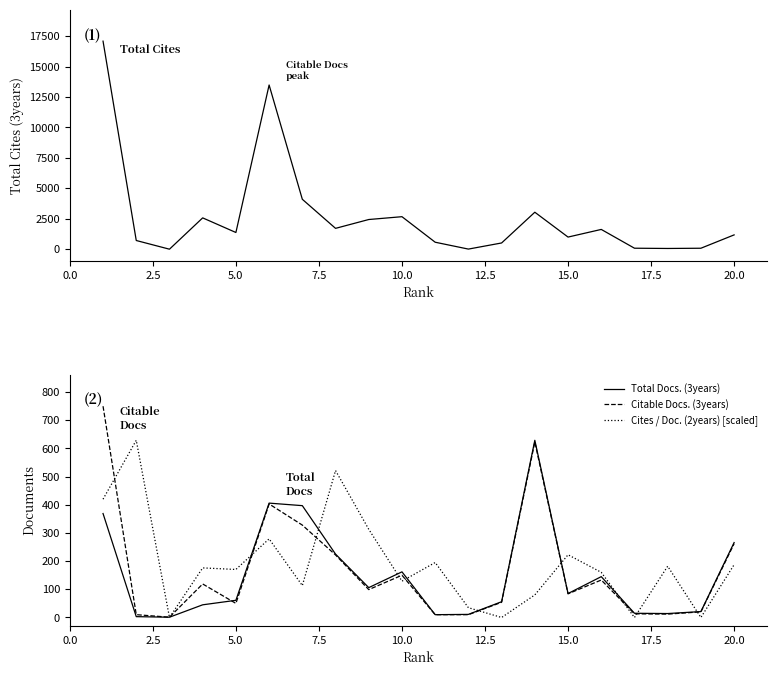

What is the highest value of the Total Docs. (3years) series?

629.0